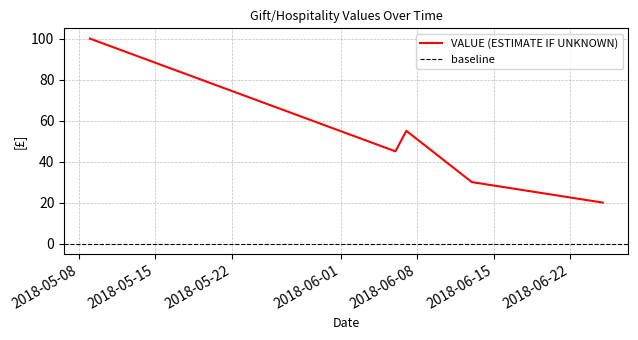

Reading left to right, list all the values displayed in this chart.

2018-05-09=100	2018-06-06=45	2018-06-07=55	2018-06-13=30	2018-06-25=20